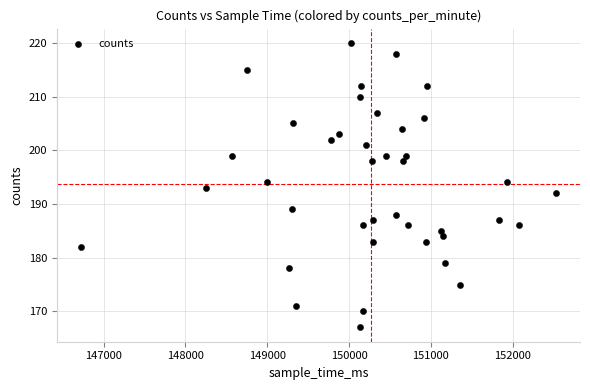

What is the range of Y values (max minus min)?

53